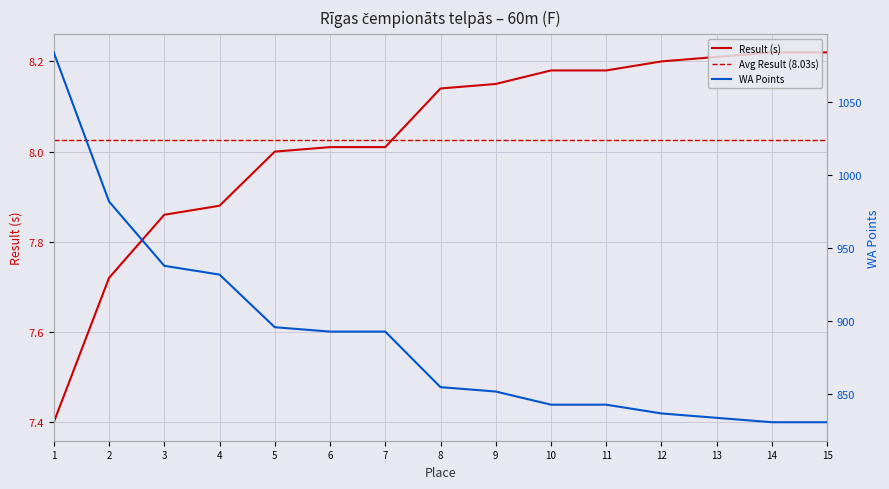

True or false: WA and Result cross at least once.

False